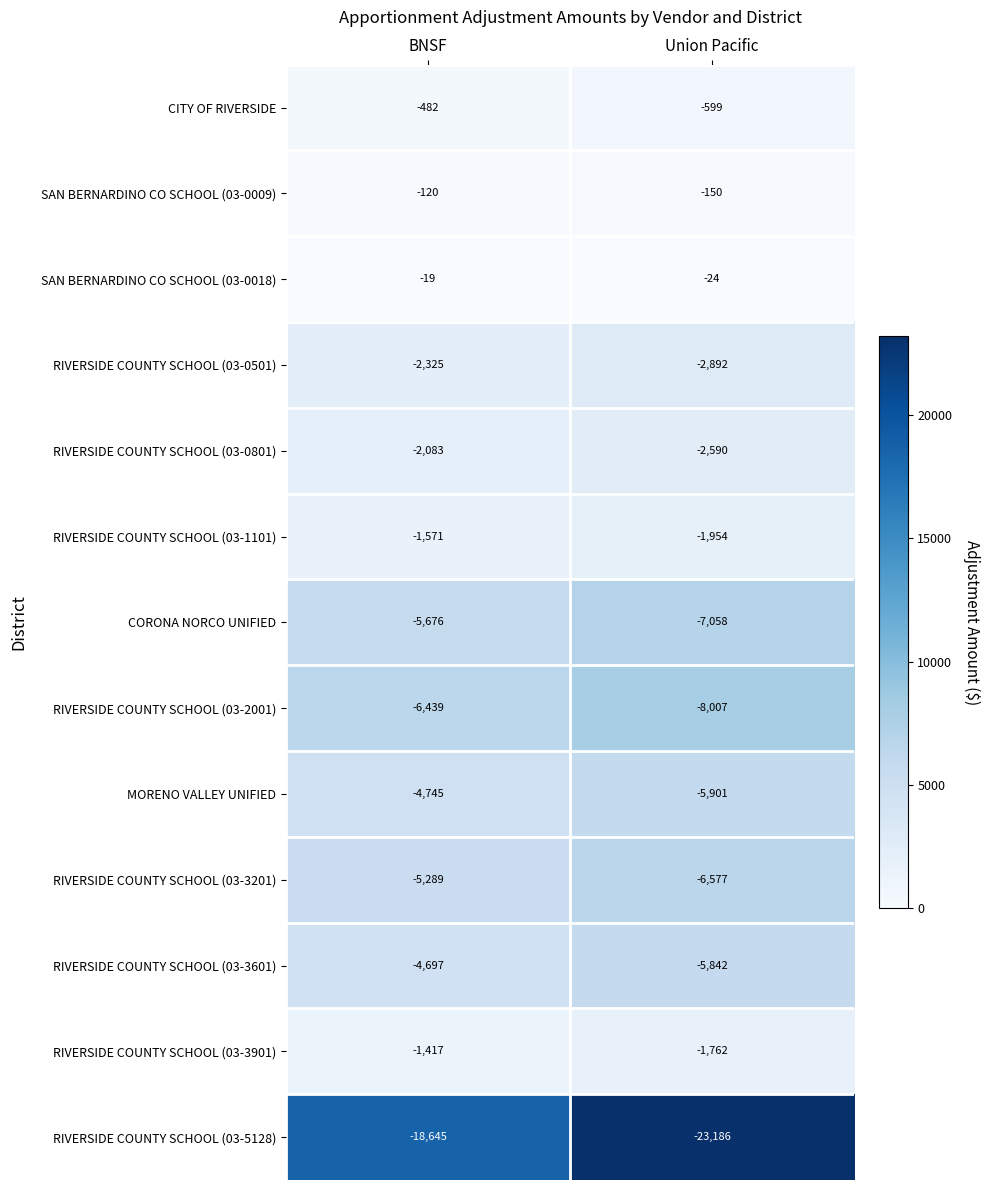

What value does the RIVERSIDE COUNTY SCHOOL (03-5128) series have at Union Pacific?

-23186